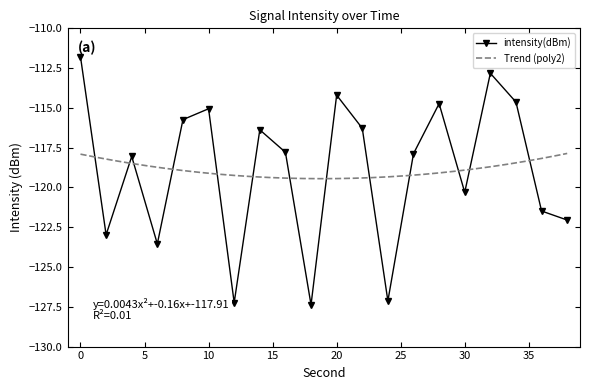

At which category does the data reach its first local valley?

2